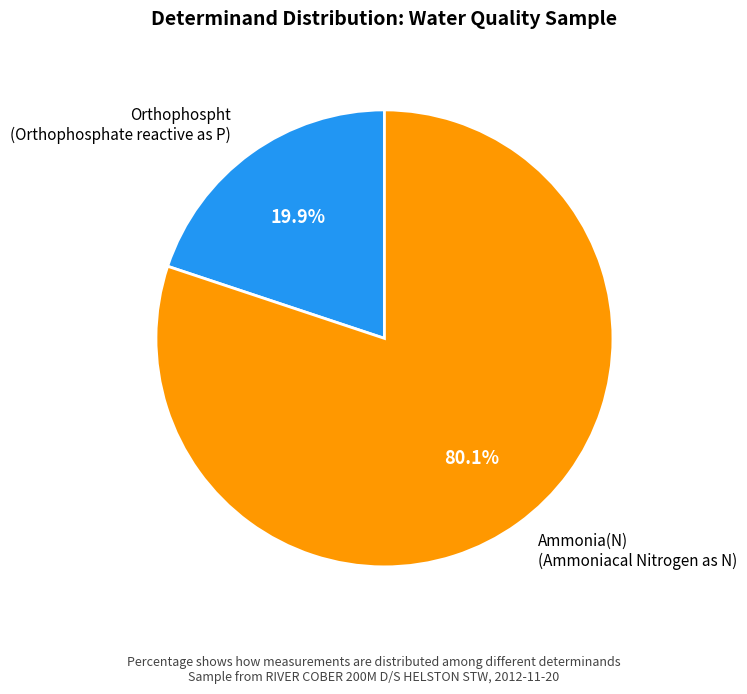

Count the number of slices in the pie.

2